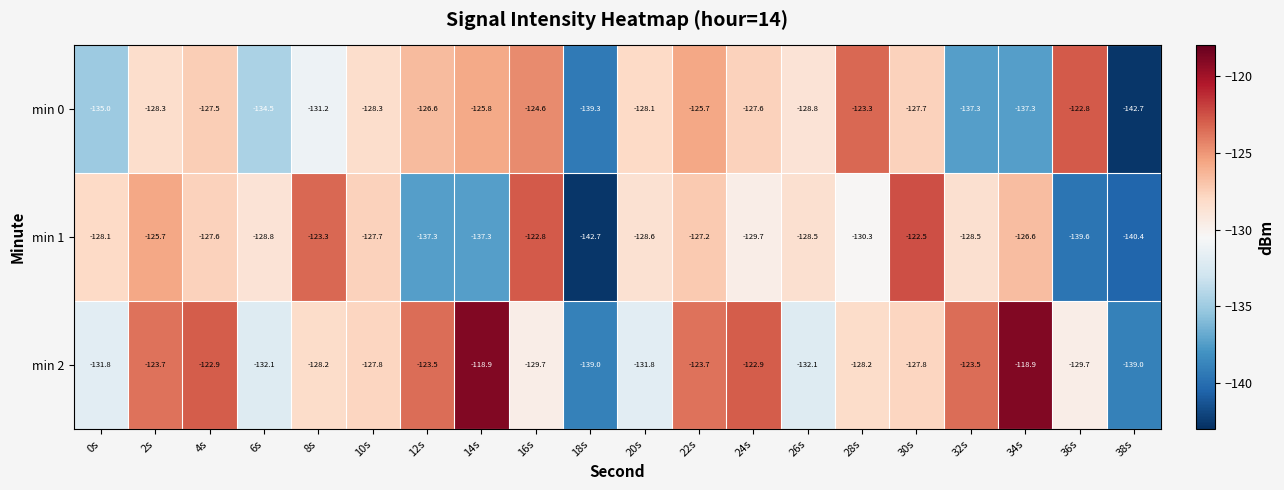

At which category is the sum across all series the highest?

22s